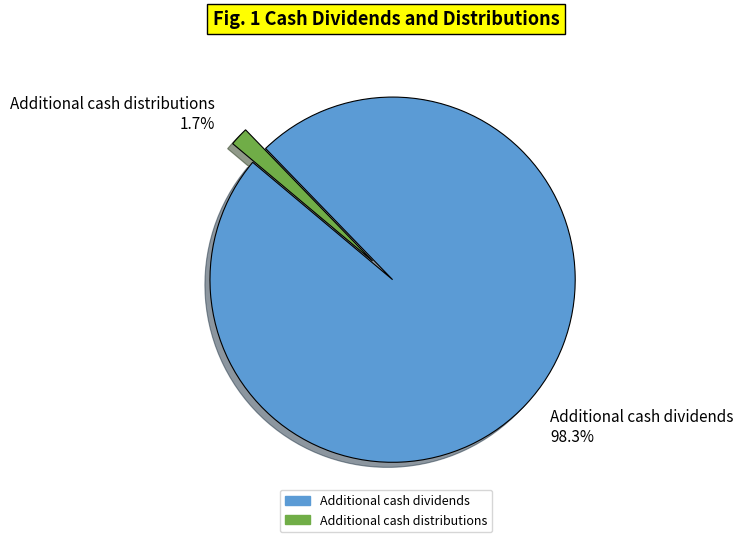

Does any single category account for the majority?

Yes